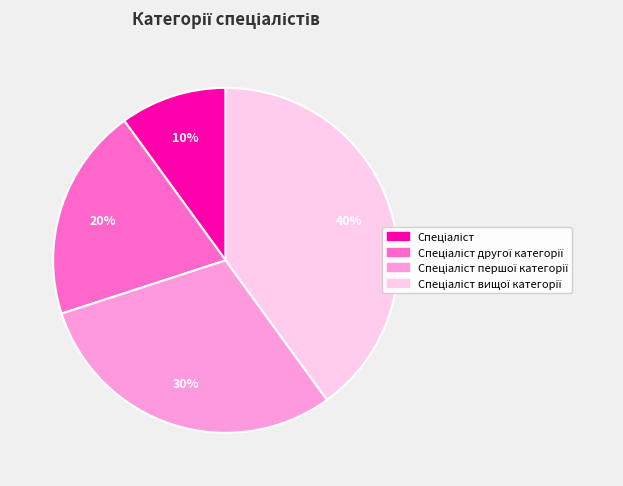

Is there a majority slice in this chart?

No